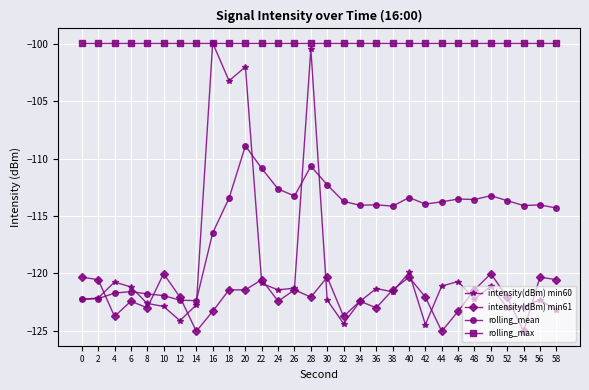

Which series ends up on top after the final intersection of intensity(dBm) min61 and rolling_mean?

rolling_mean